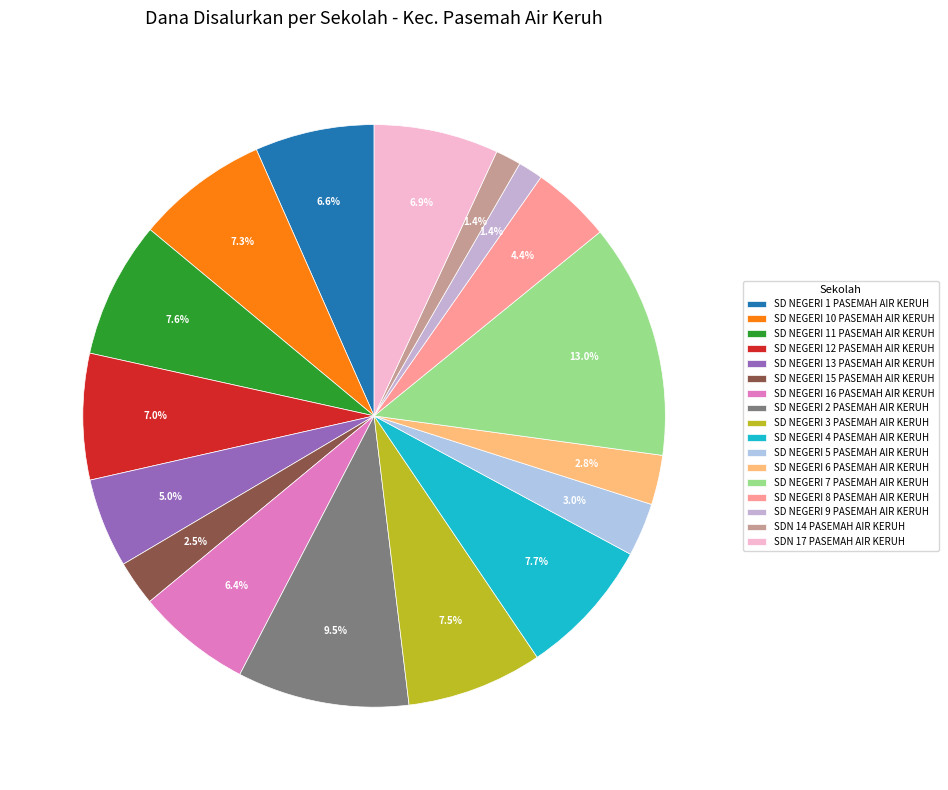

The SD NEGERI 11 PASEMAH AIR KERUH slice represents 3% of the pie. True or false?

False